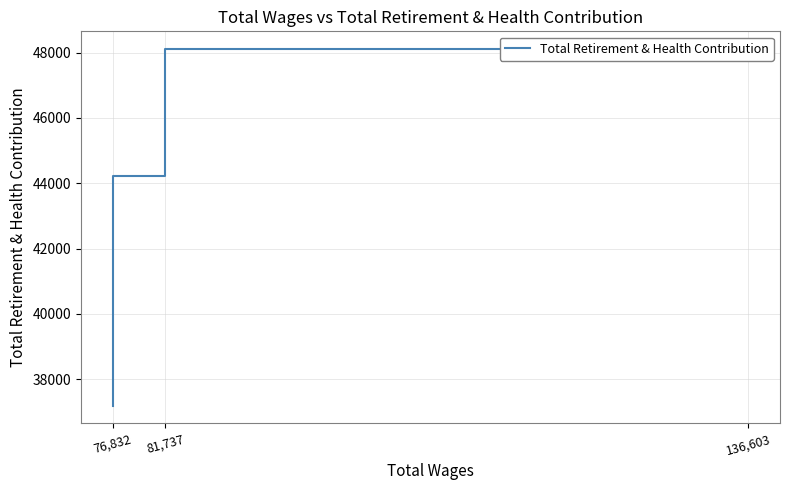

Count the number of data series in this chart.

1